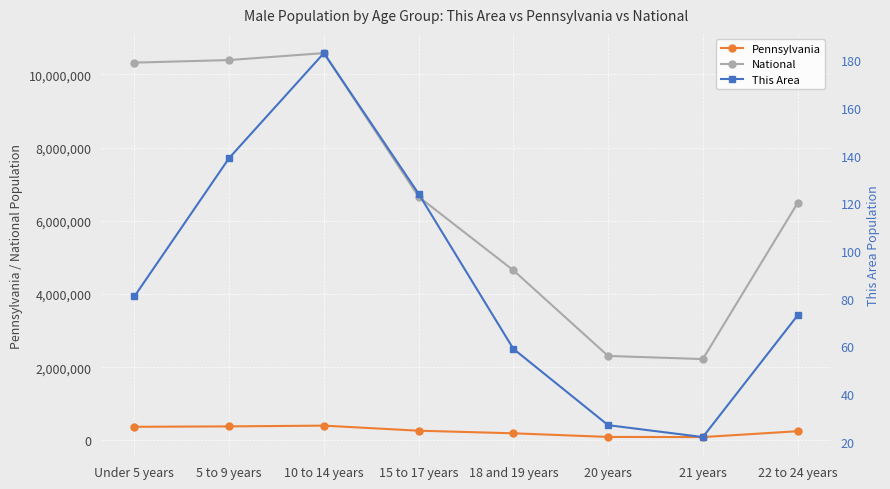

At which label is This Area closest to 102?

Under 5 years